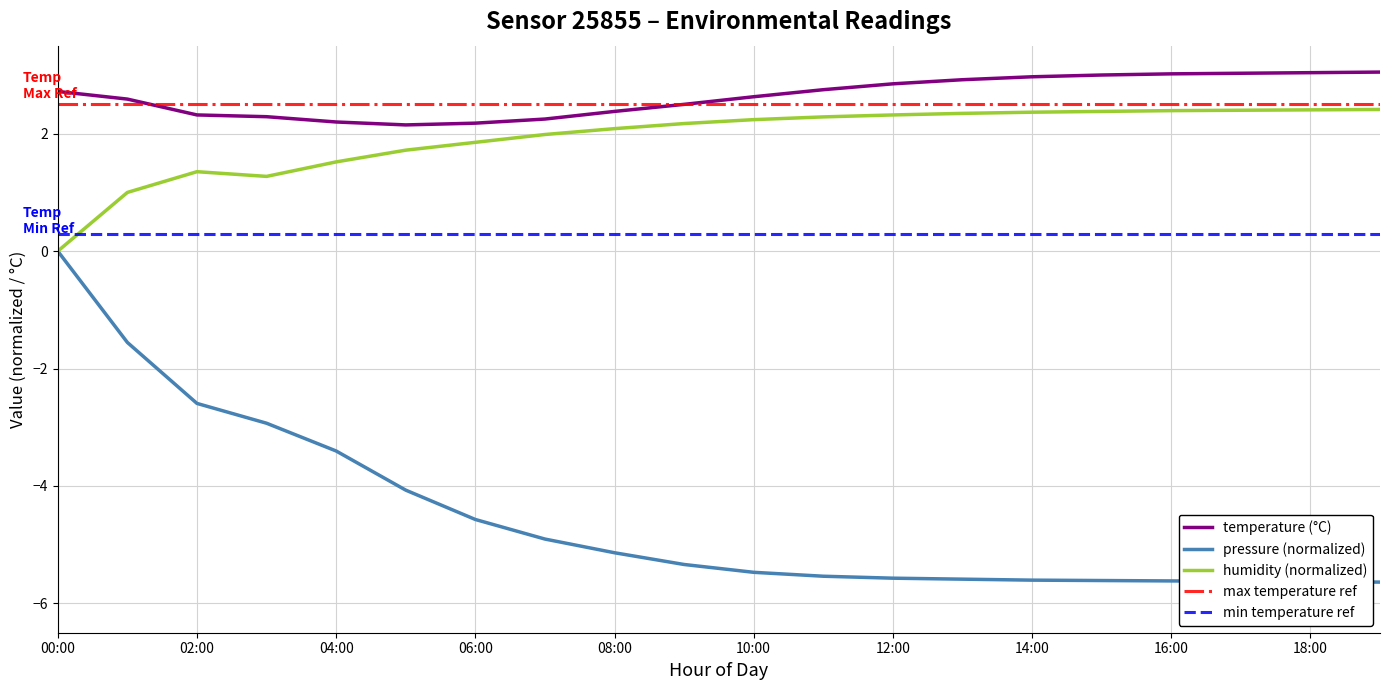

At which label does pressure reach its peak?

00:00